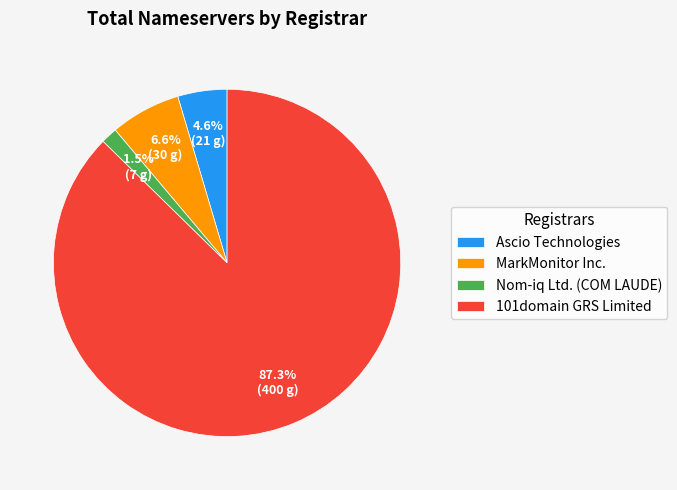

True or false: 101domain GRS Limited accounts for 87% of the total.

True